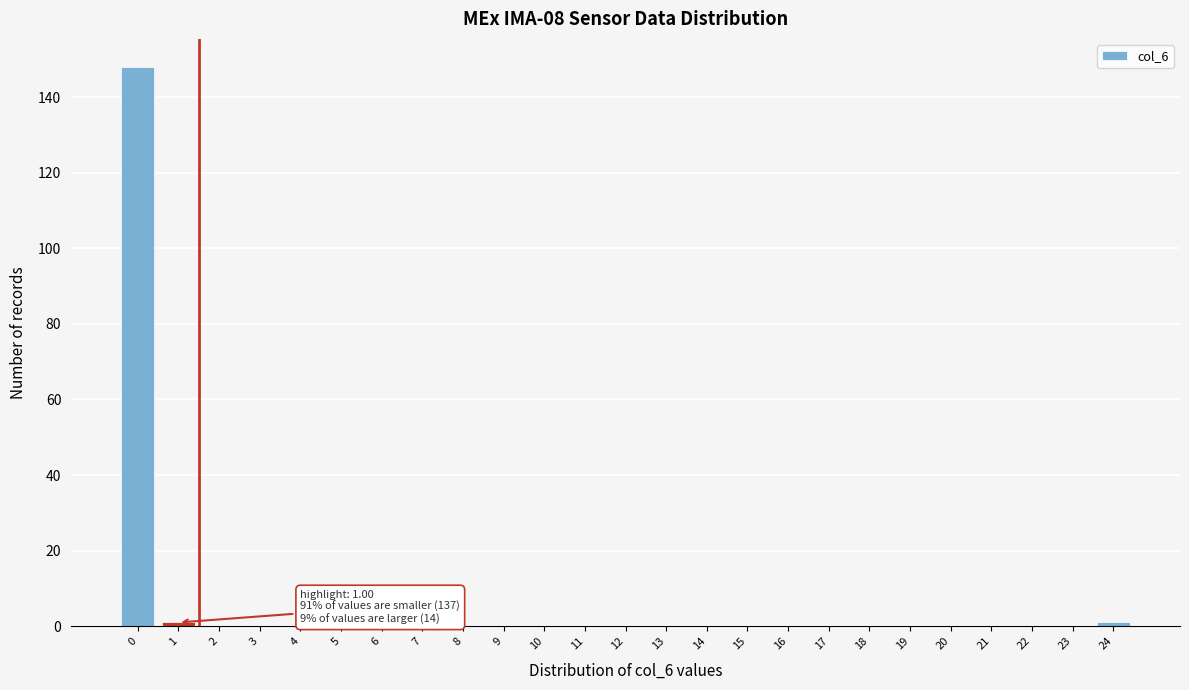

Reading left to right, extract all data points from this chart.

0=148	1=1	2=0	3=0	4=0	5=0	6=0	7=0	8=0	9=0	10=0	11=0	12=0	13=0	14=0	15=0	16=0	17=0	18=0	19=0	20=0	21=0	22=0	23=0	24=1